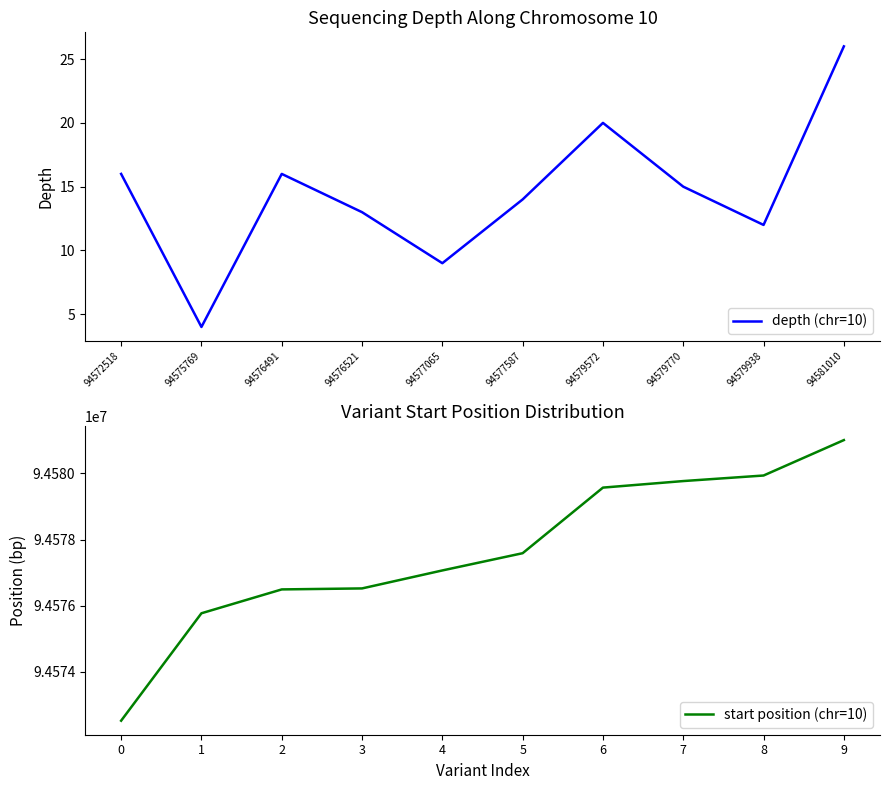

True or false: depth (chr=10) has a value of 31 at 94579572.

False